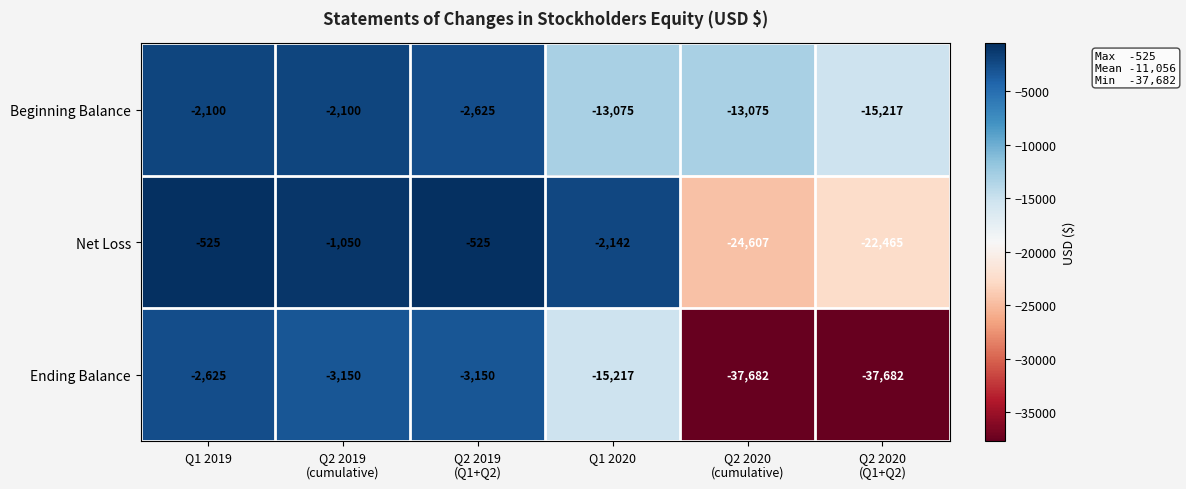

What is the average value of the Beginning Balance series?

-8032